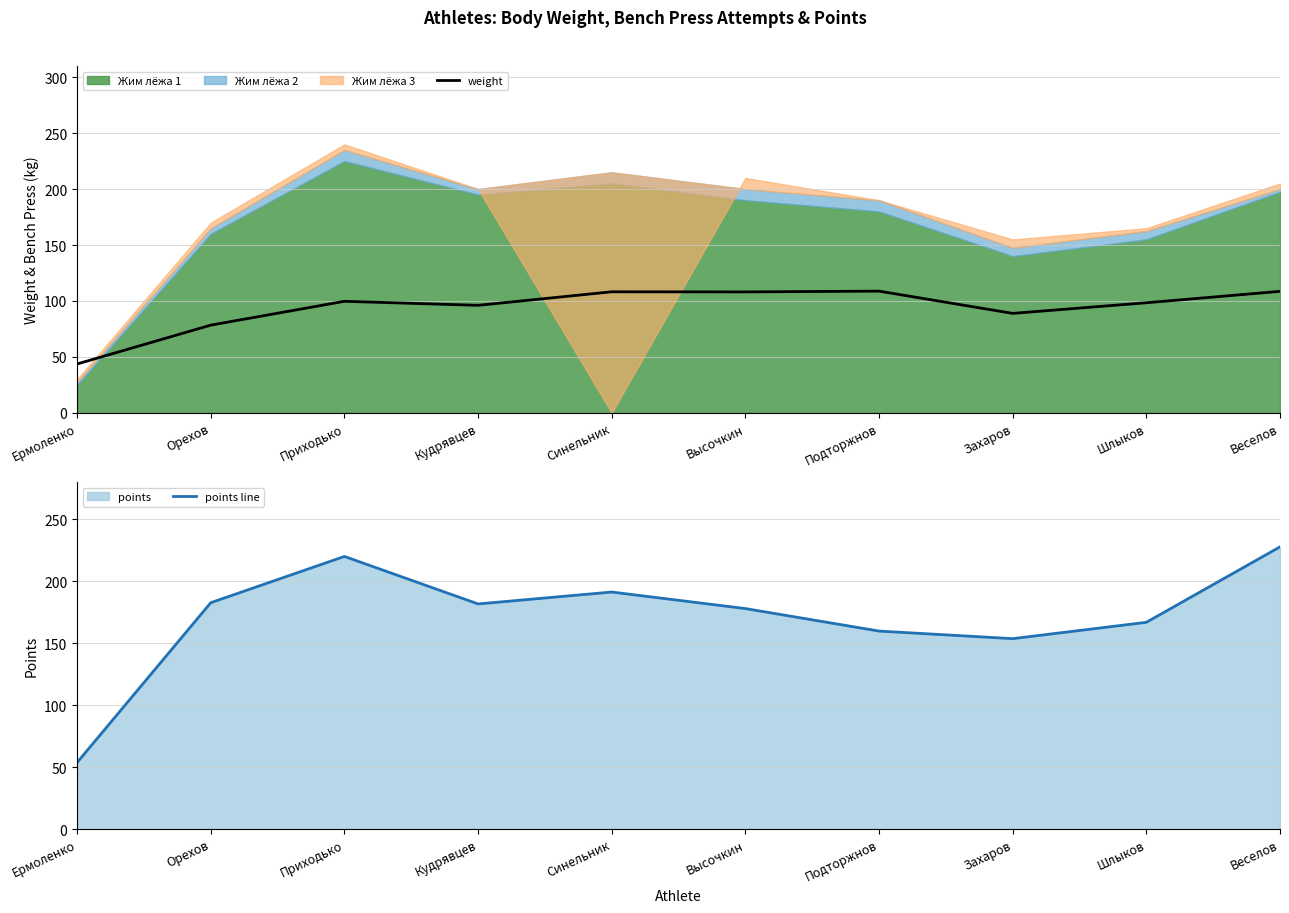

What value does the weight series have at Шлыков?

98.4